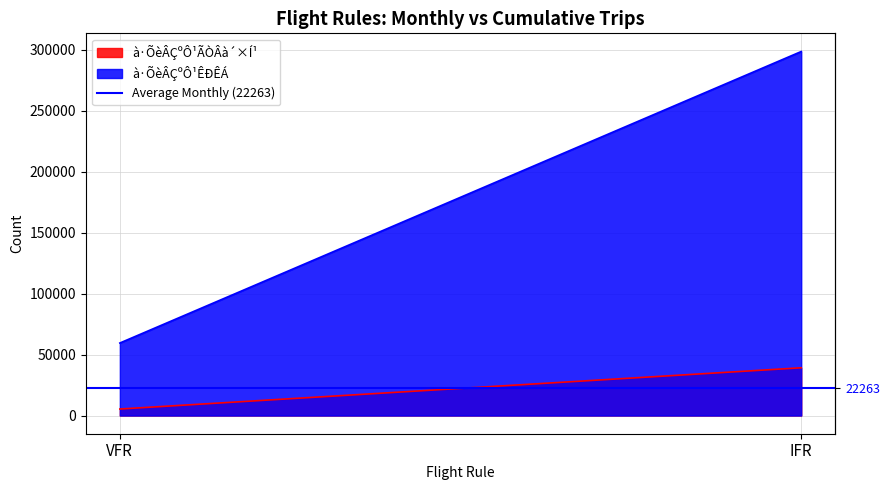

Between VFR and IFR, which series saw the biggest shift?

à·ÕèÂÇºÔ¹ÊÐÊÁ